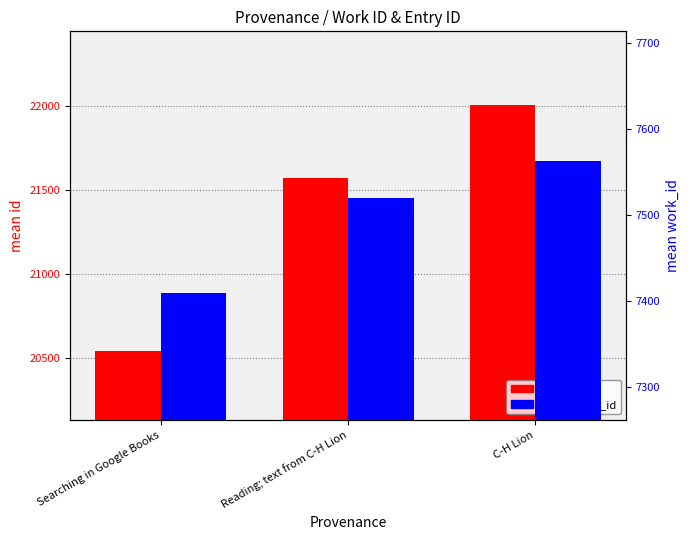

What is the label of the 3rd bar from the left?

C-H Lion